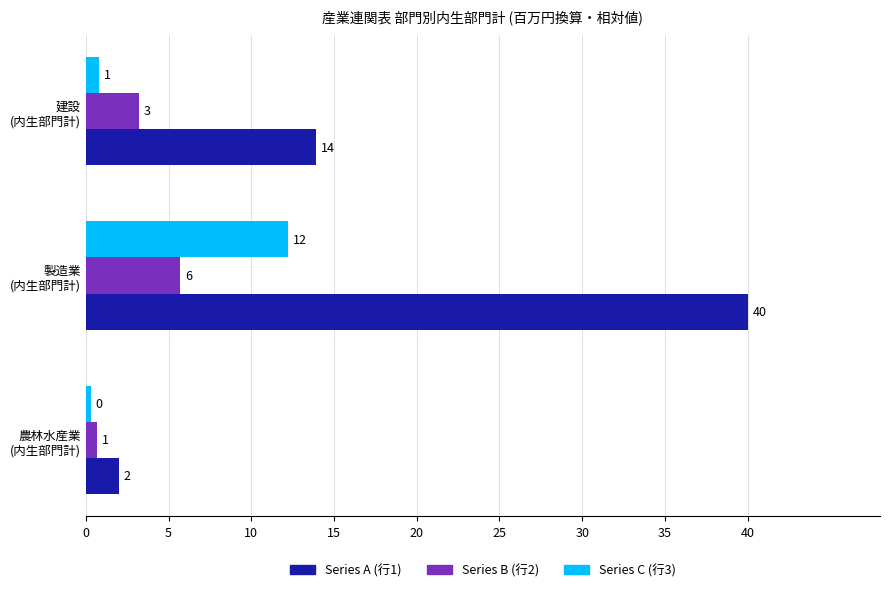

What are all the series names shown in the legend?

Series A (行1), Series B (行2), Series C (行3)